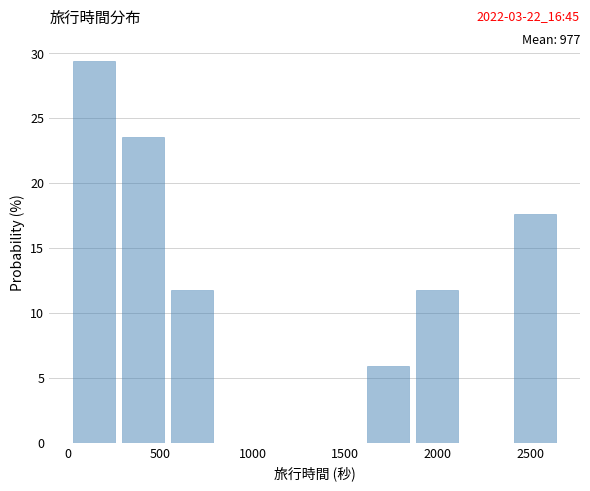

Which range on the x-axis has the tallest bar?

50 to 300